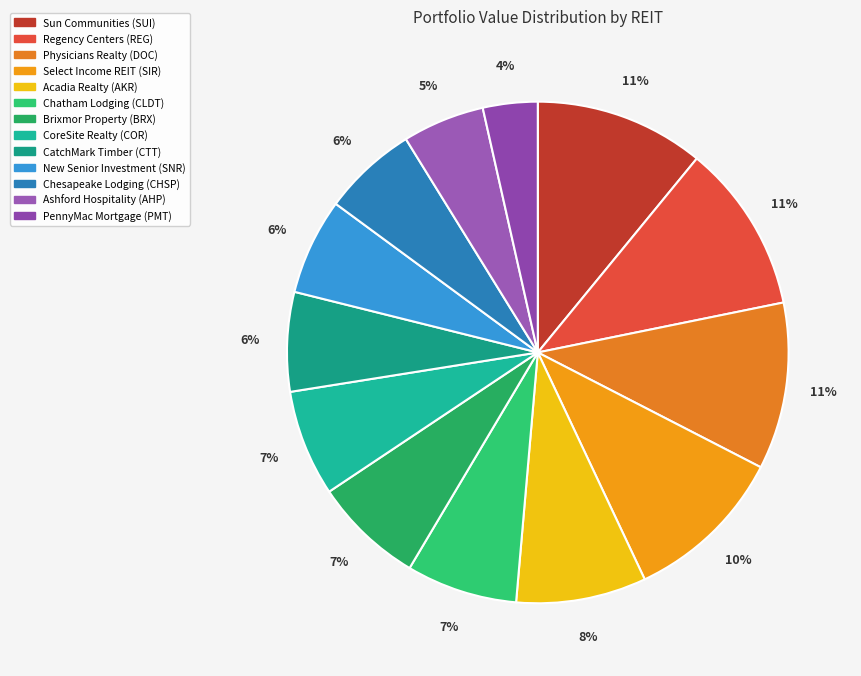

How many segments does this pie chart have?

13